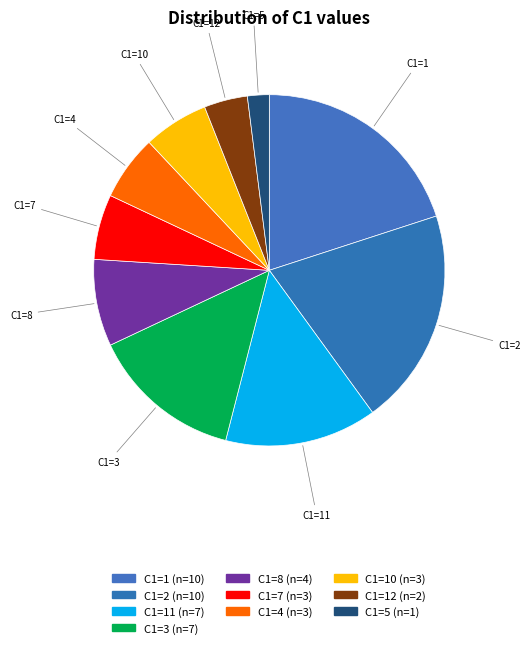

Is there any slice that represents more than half of the pie?

No